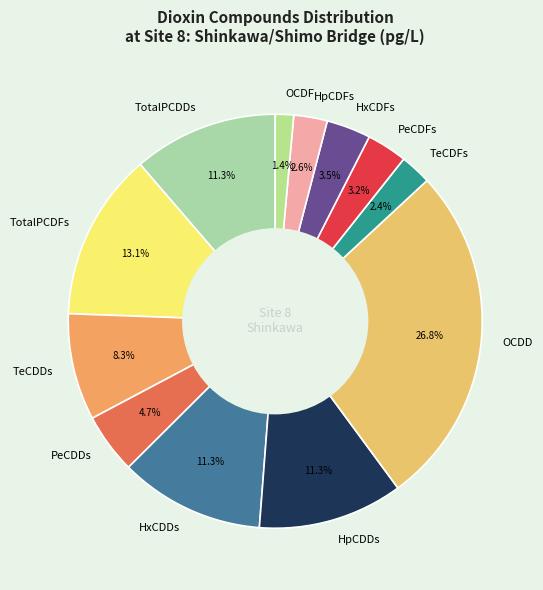

To the nearest percent, what is the average slice percentage?

8%